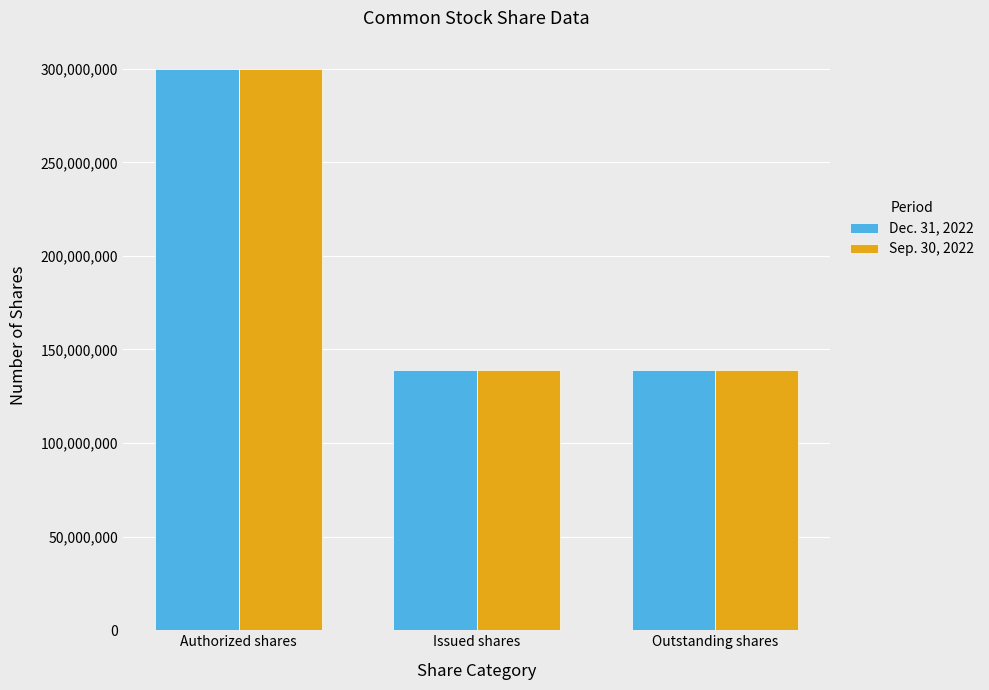

At which category does the chart reach its peak across all series?

Authorized shares